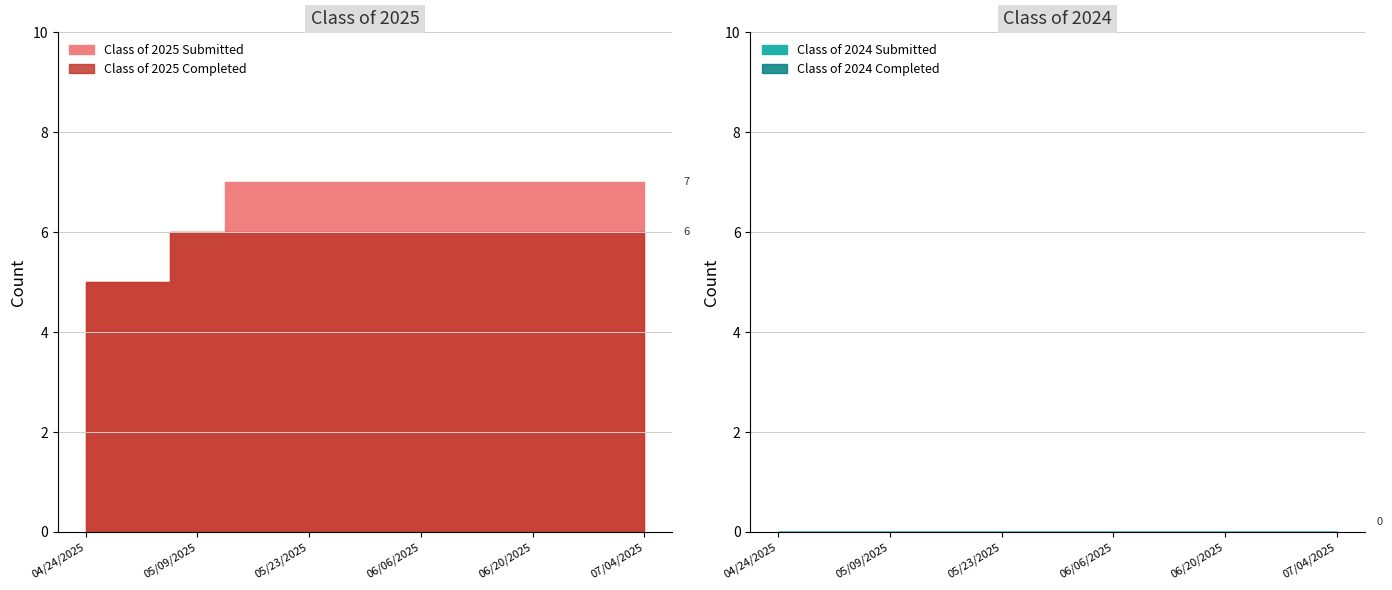

True or false: Class of 2025 Completed and Class of 2024 Submitted cross at least once.

False